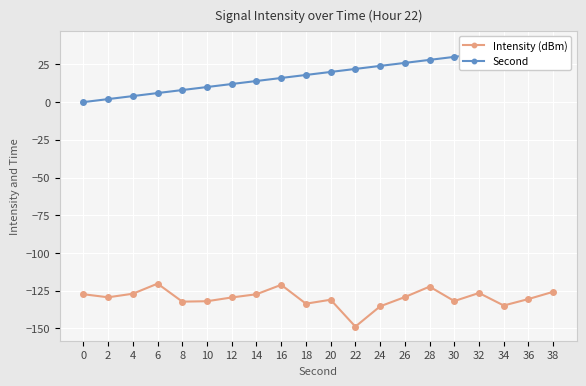

Rank the categories by Intensity (dBm) value from highest to lowest.

6, 16, 28, 38, 32, 4, 0, 14, 26, 2, 12, 36, 20, 30, 10, 8, 18, 34, 24, 22